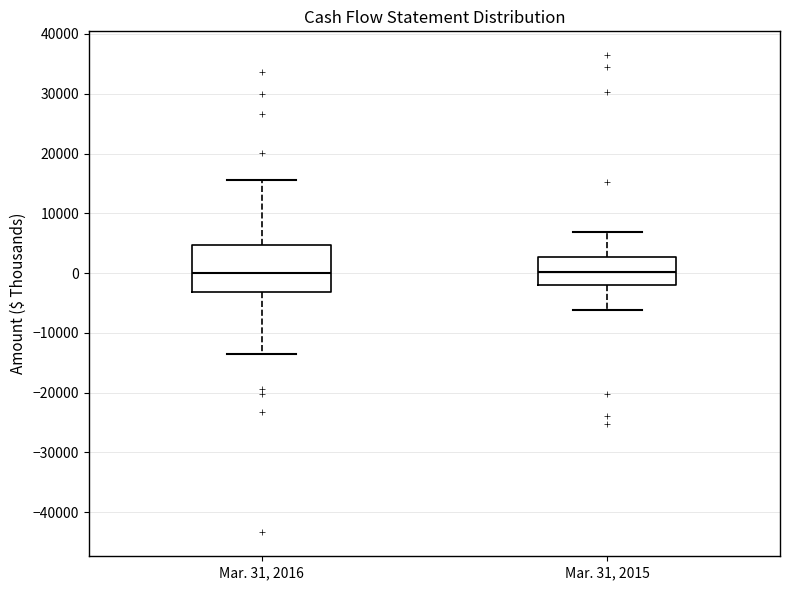

Reading left to right, read every box against the y-axis: the position of its median line, the range the box covers, and the ends of its whiskers. The values are not printed on the chart, so give them approximately, as read against the axis.

Mar. 31, 2016: median 0, box -3000 to 5000, whiskers -14000 to 16000
Mar. 31, 2015: median 0, box -2000 to 3000, whiskers -6000 to 7000